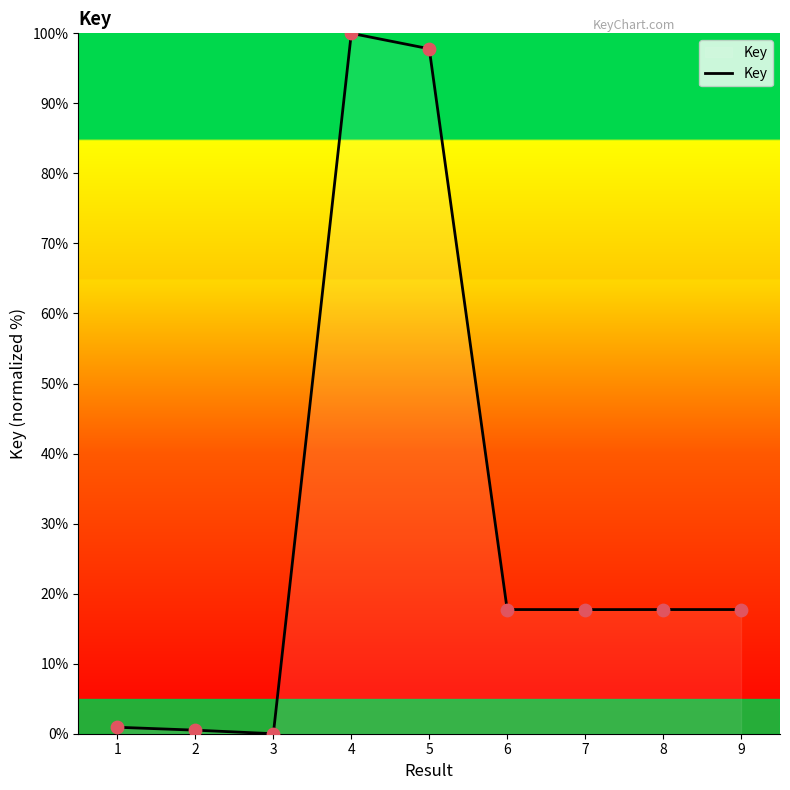

Between 8 and 4, which is larger?

4